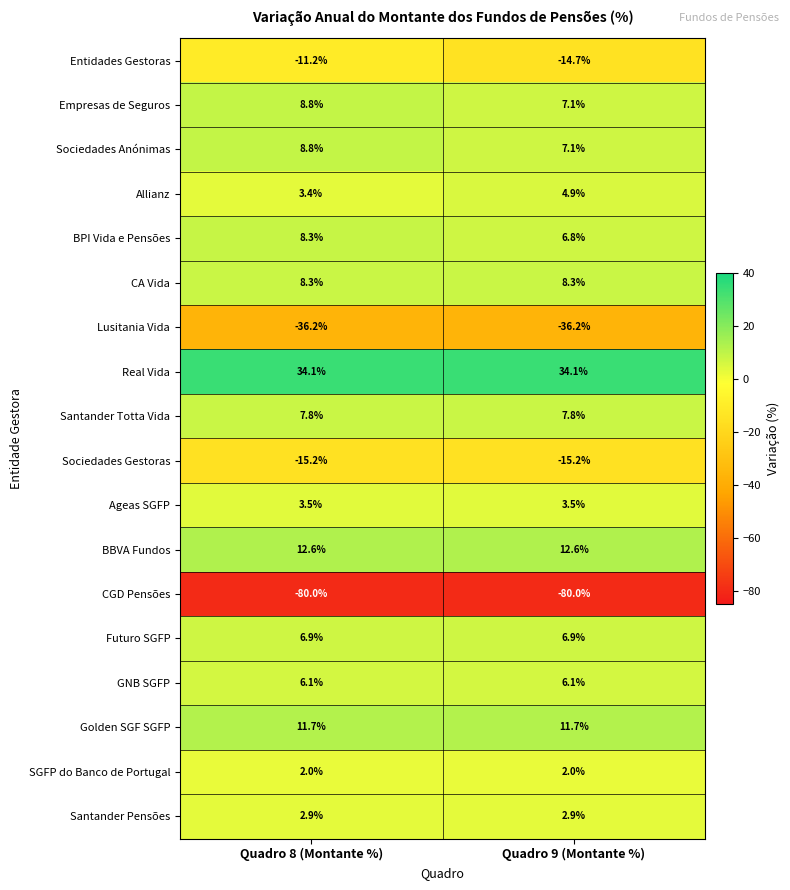

Which series has the largest range (max minus min)?

Entidades Gestoras